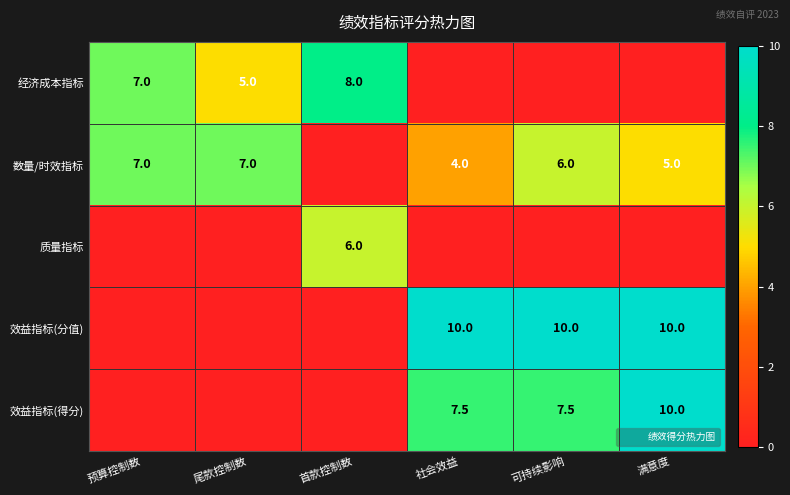

What is the maximum value shown in the chart?

10.0